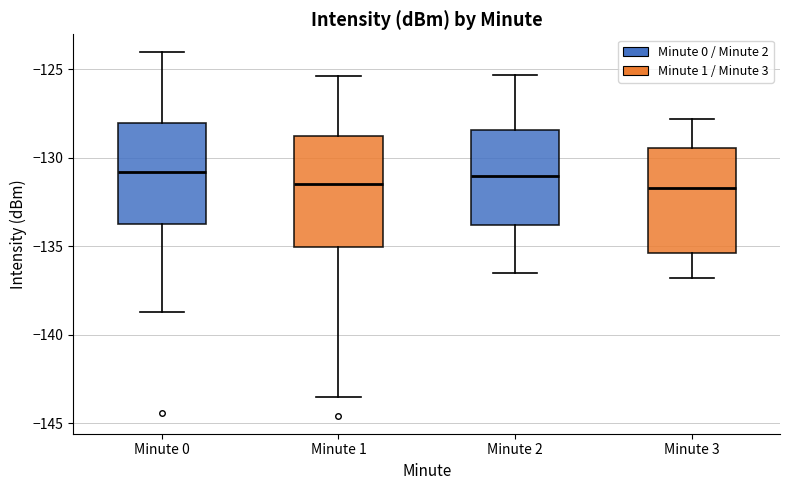

Reading left to right, read every box against the y-axis: the position of its median line, the range the box covers, and the ends of its whiskers. The values are not printed on the chart, so give them approximately, as read against the axis.

Minute 0: median -131.0, box -133.5 to -128.0, whiskers -138.5 to -124.0
Minute 1: median -131.5, box -135.0 to -128.5, whiskers -143.5 to -125.5
Minute 2: median -131.0, box -134.0 to -128.5, whiskers -136.5 to -125.5
Minute 3: median -131.5, box -135.5 to -129.5, whiskers -137.0 to -128.0